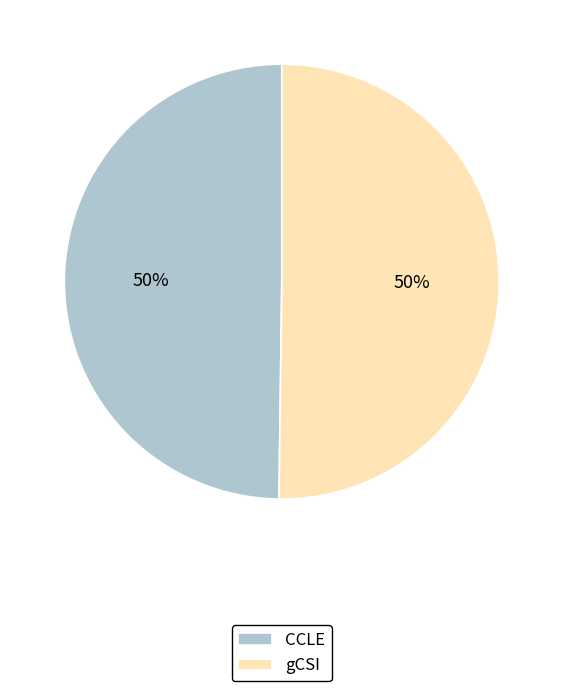

True or false: gCSI accounts for 50% of the total.

True